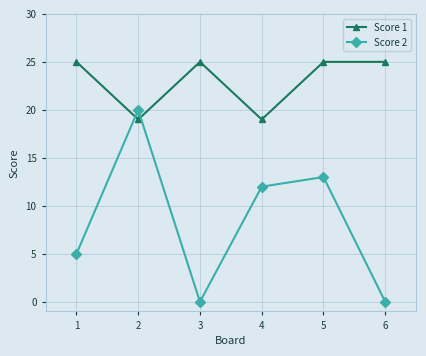

At which category does Score 2 reach its first local valley?

3